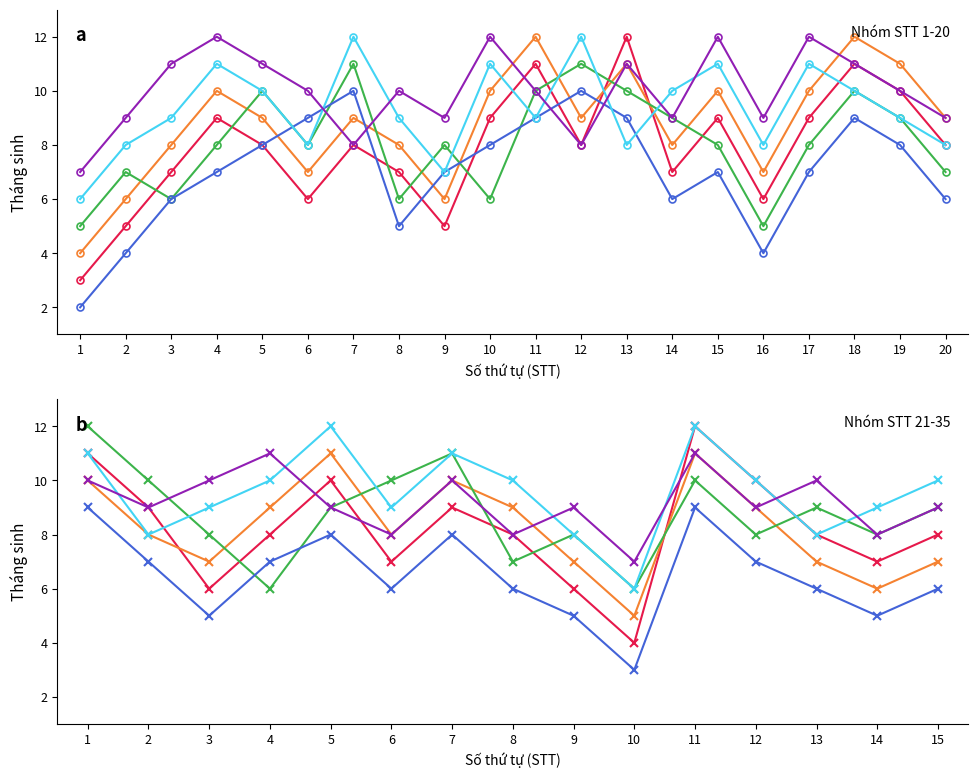

How many data points in Tháng 3 are above 8?

6